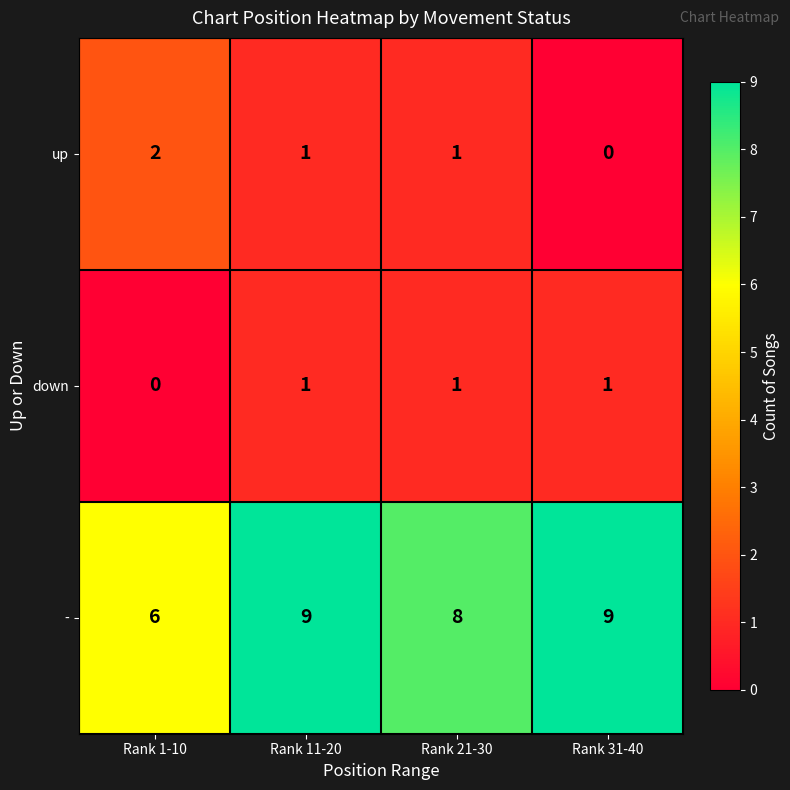

Rank the series at Rank 1-10 from highest to lowest value.

-, up, down